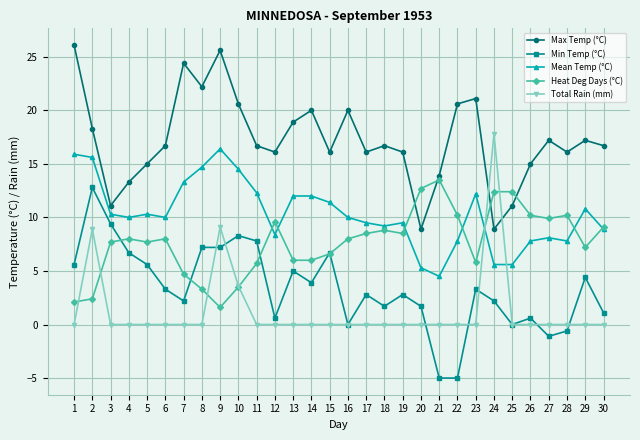

True or false: Max Temp (°C) and Min Temp (°C) intersect in this chart.

False